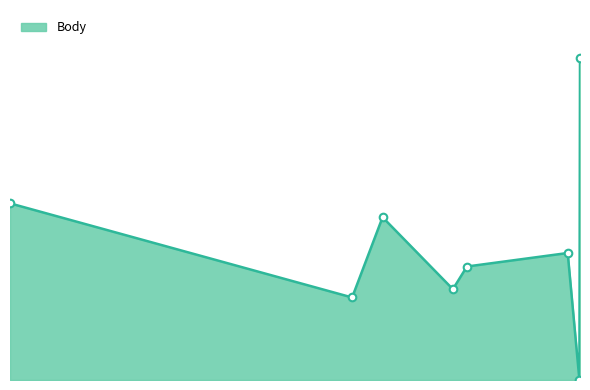

Is this an area chart (filled region under the line)?

Yes